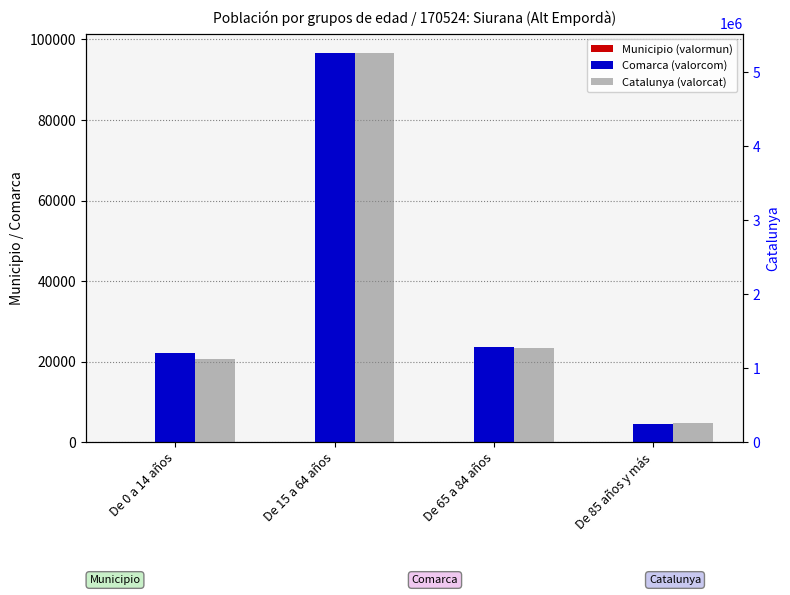

Which series changed the most between De 0 a 14 años and De 65 a 84 años?

Catalunya (valorcat)